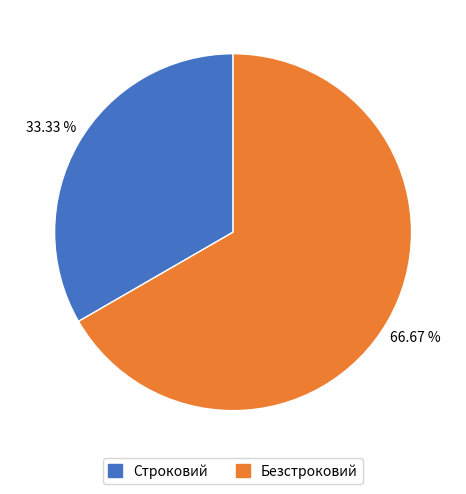

To the nearest percent, what percentage of the pie is Безстроковий?

67%